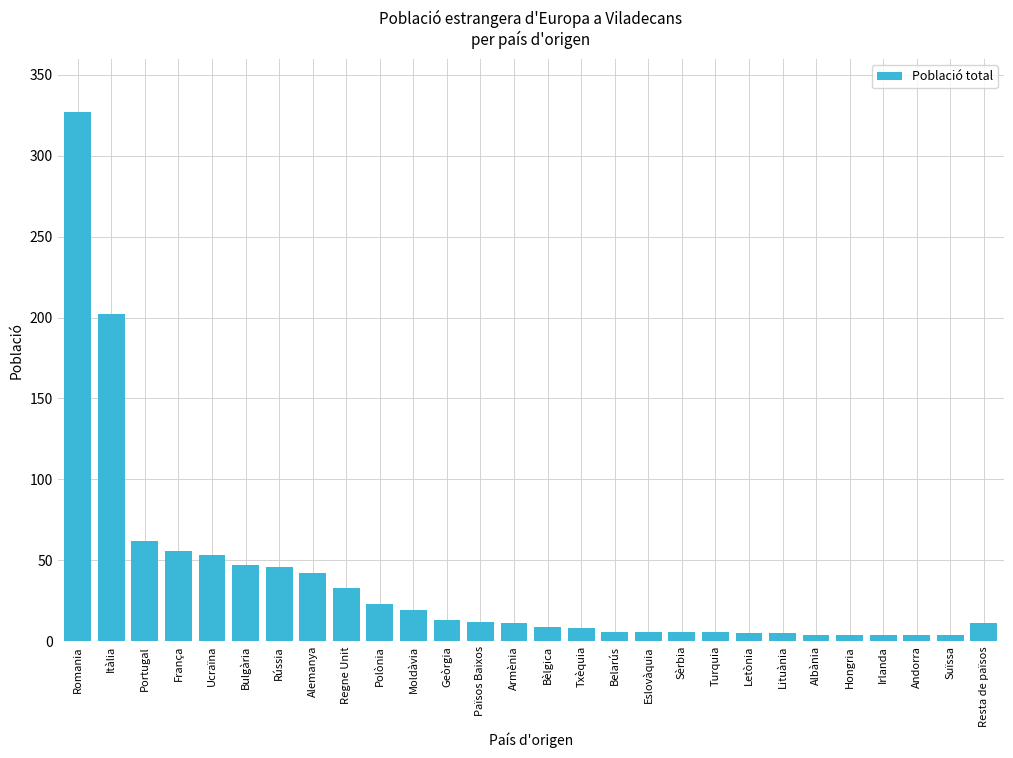

What is the difference between the maximum and minimum values?

323